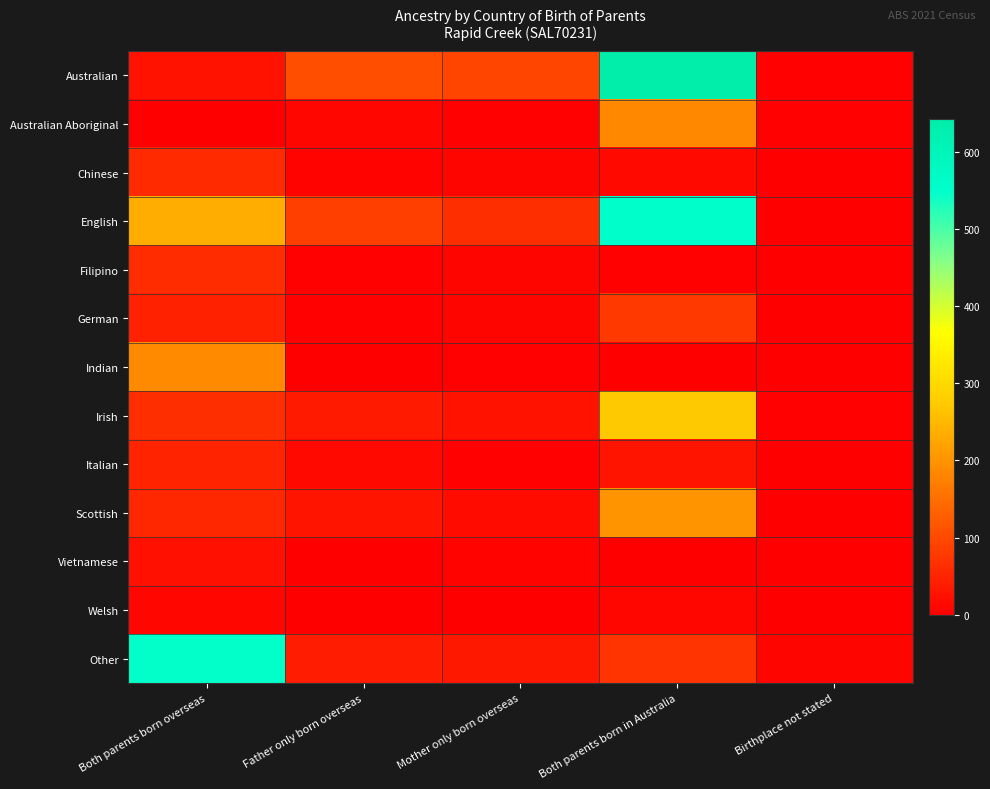

Which has a higher value, Mother only born overseas or Both parents born in Australia?

Both parents born in Australia